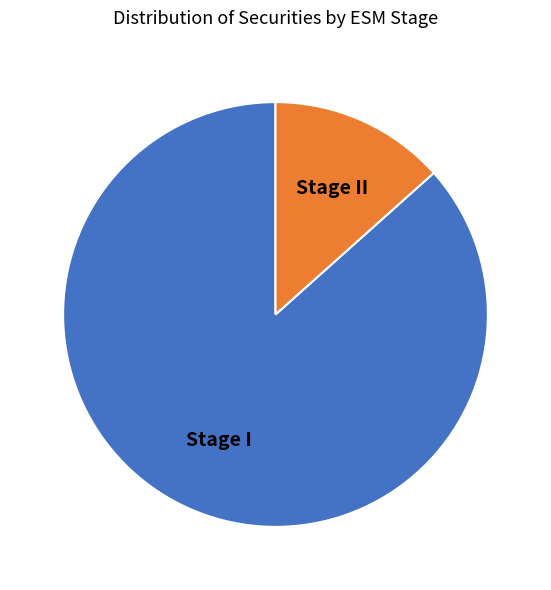

Is the sum of Stage II and Stage I greater than half?

Yes